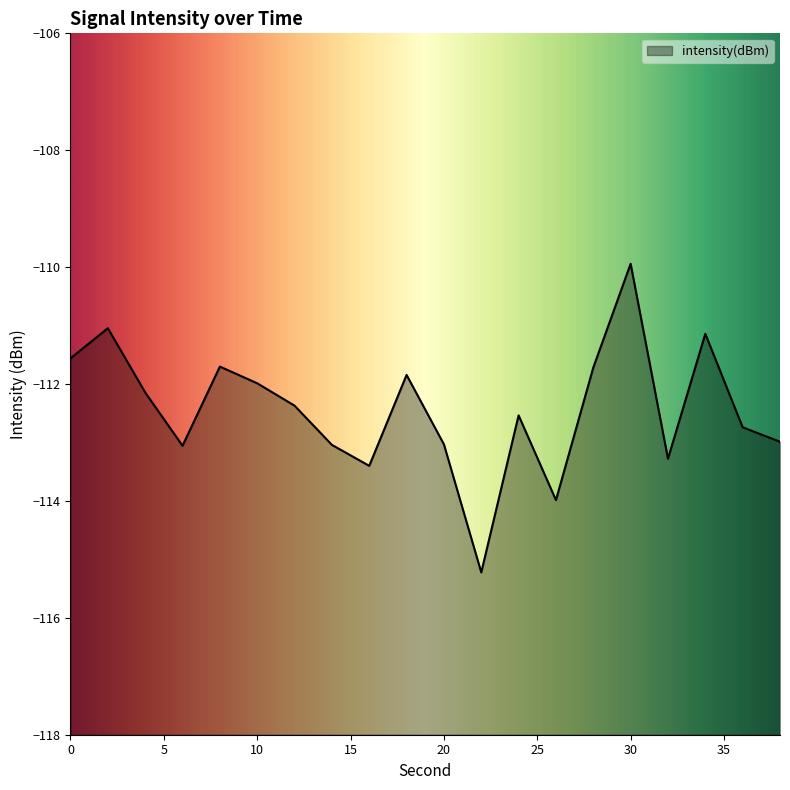

Rank the categories by value from lowest to highest.

22, 26, 16, 32, 6, 14, 20, 38, 36, 24, 12, 4, 10, 18, 28, 8, 0, 34, 2, 30